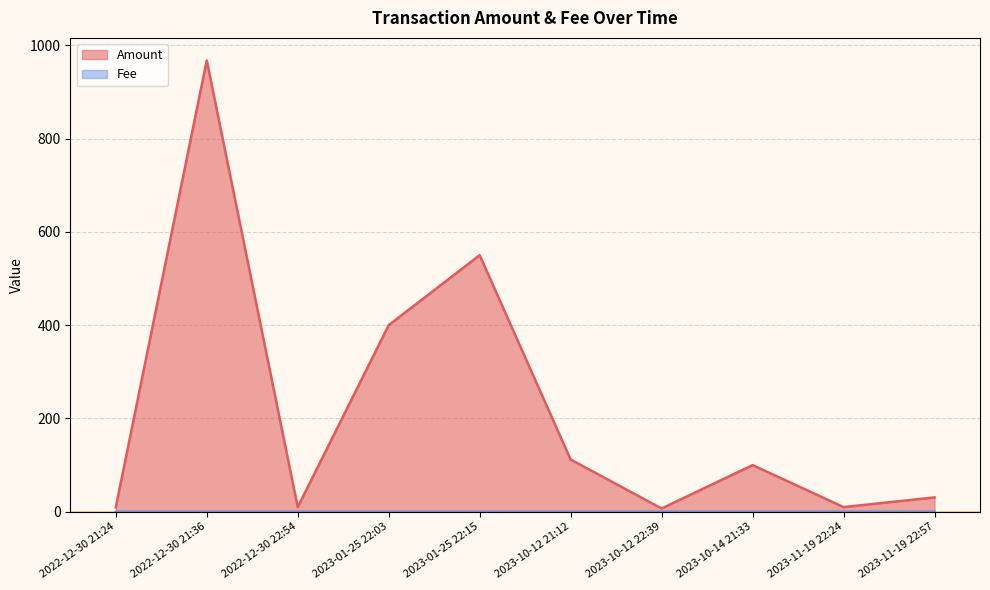

How many categories are shown in the chart?

10